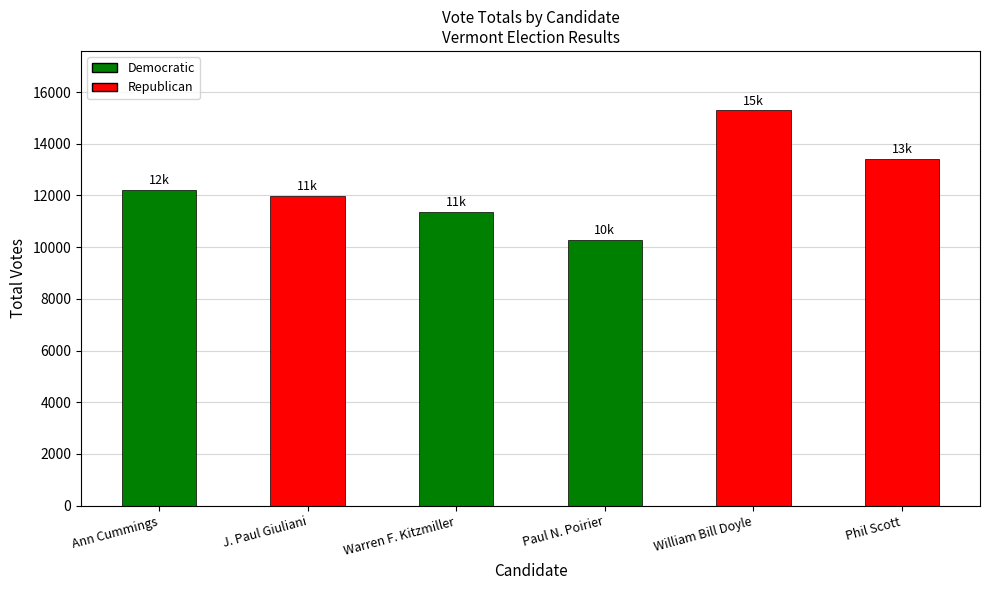

What is the label of the 1st bar from the left?

Ann Cummings